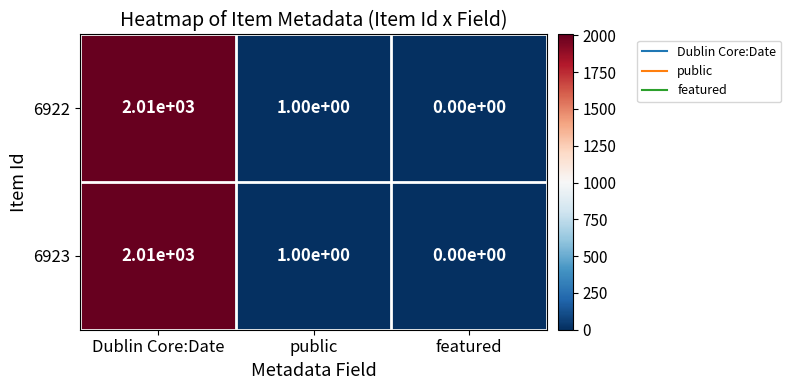

Reading left to right, what are all the values shown in this chart?

6922: 2010	1	0
6923: 2010	1	0